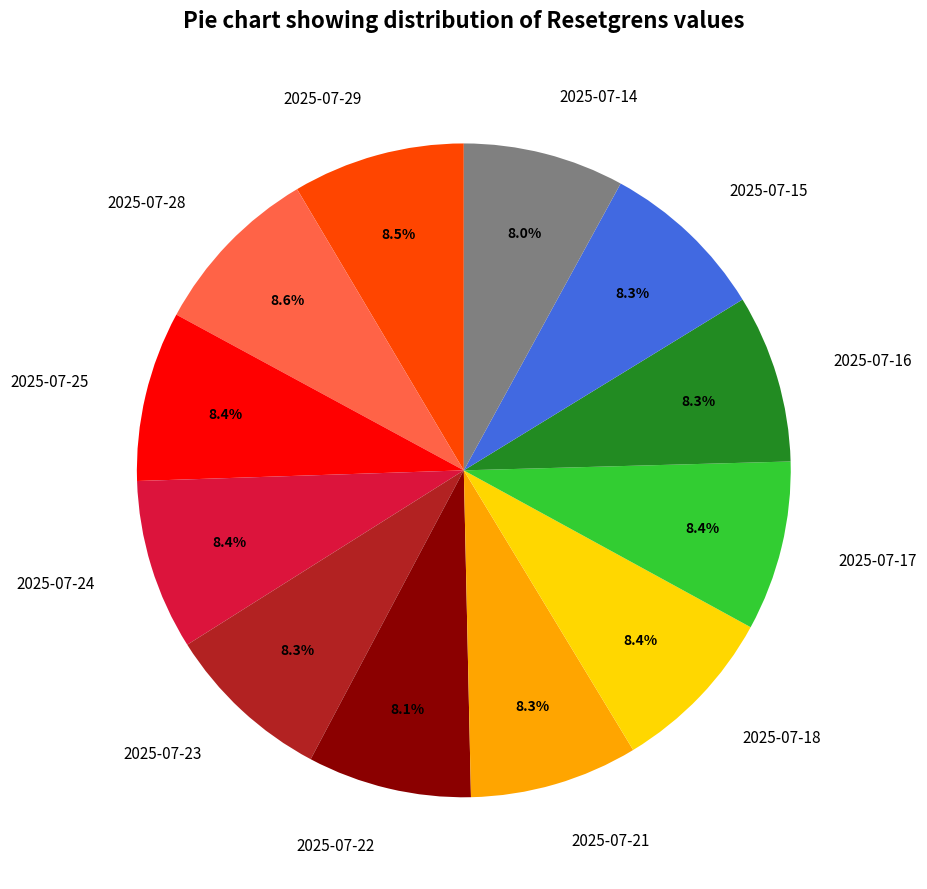

Is there any slice that represents more than half of the pie?

No